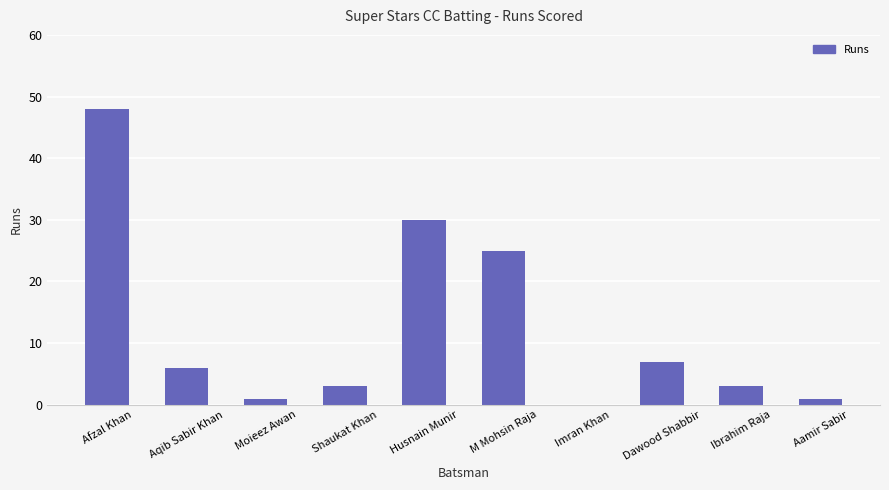

Reading left to right, extract all data points from this chart.

48	6	1	3	30	25	0	7	3	1